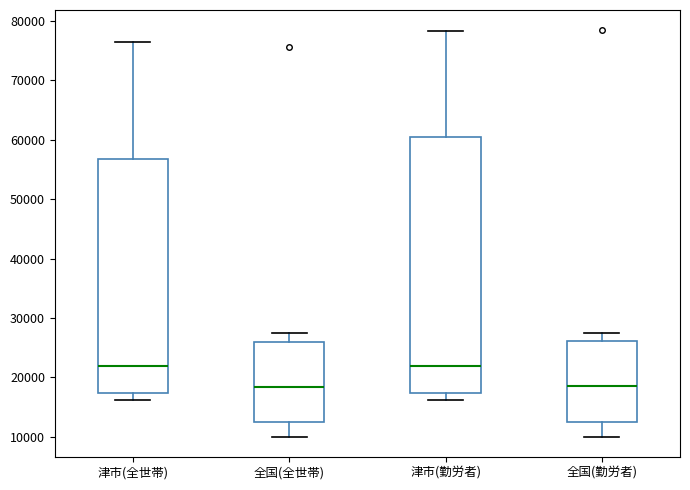

Reading left to right, transcribe this box plot: for each box, give where its median line is, the range the box spans, and where its two whiskers end, as read against the y-axis. The values are not printed on the chart, so give them approximately, as read against the axis.

津市(全世帯): median 22000, box 17000 to 57000, whiskers 16000 to 76000
全国(全世帯): median 18000, box 13000 to 26000, whiskers 10000 to 27000
津市(勤労者): median 22000, box 17000 to 60000, whiskers 16000 to 78000
全国(勤労者): median 19000, box 13000 to 26000, whiskers 10000 to 27000